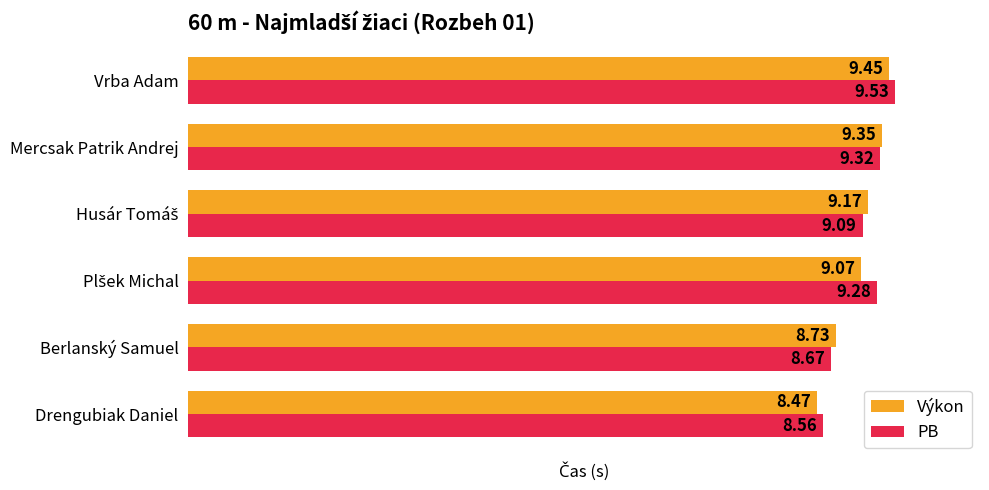

At which category is the sum across all series the highest?

Vrba Adam